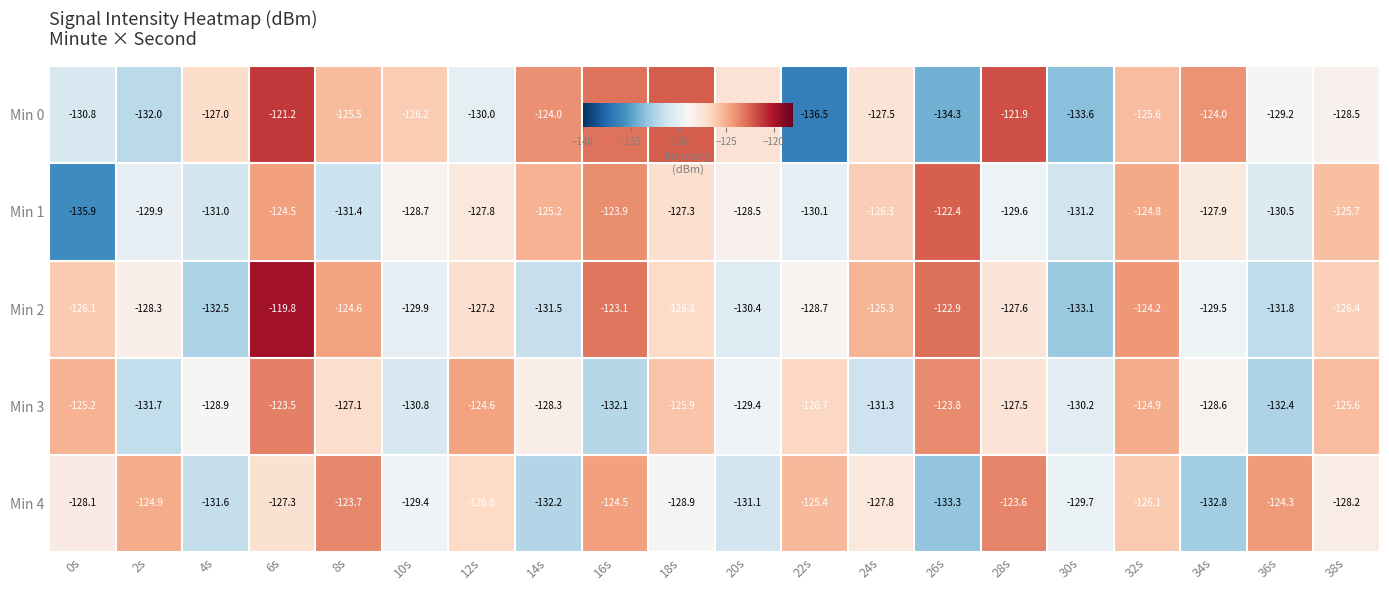

Between 8s and 38s, which series saw the biggest shift?

Min 1